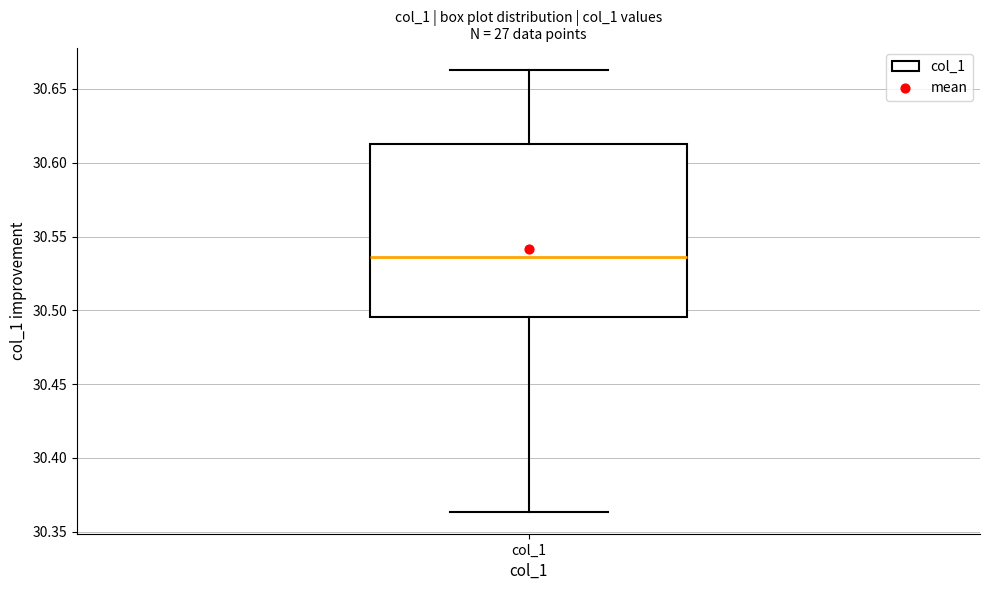

Read this box plot against the y-axis: the position of the median line, the range covered by the box, and the ends of both whiskers. The values are not printed on the chart, so give them approximately, as read against the axis.

median 30.535, box 30.495 to 30.615, whiskers 30.365 to 30.665